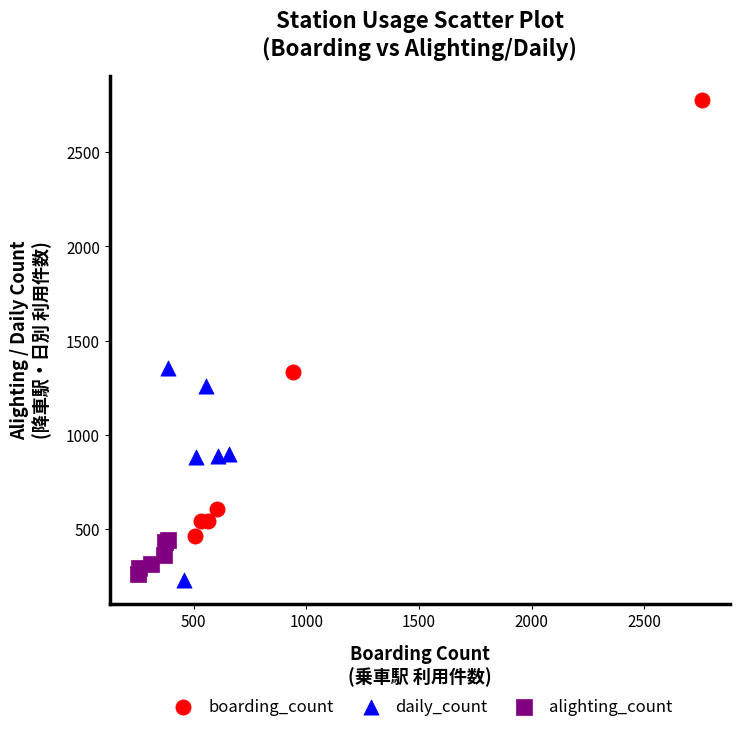

Which series has the largest Y range (max minus min)?

boarding_count